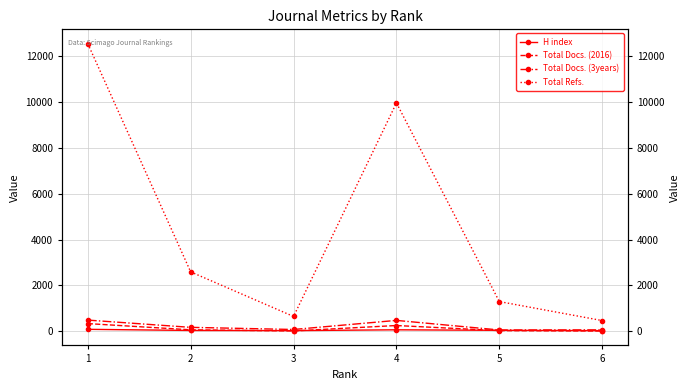

List the labels in order of Total Refs. value, smallest first.

6, 3, 5, 2, 4, 1